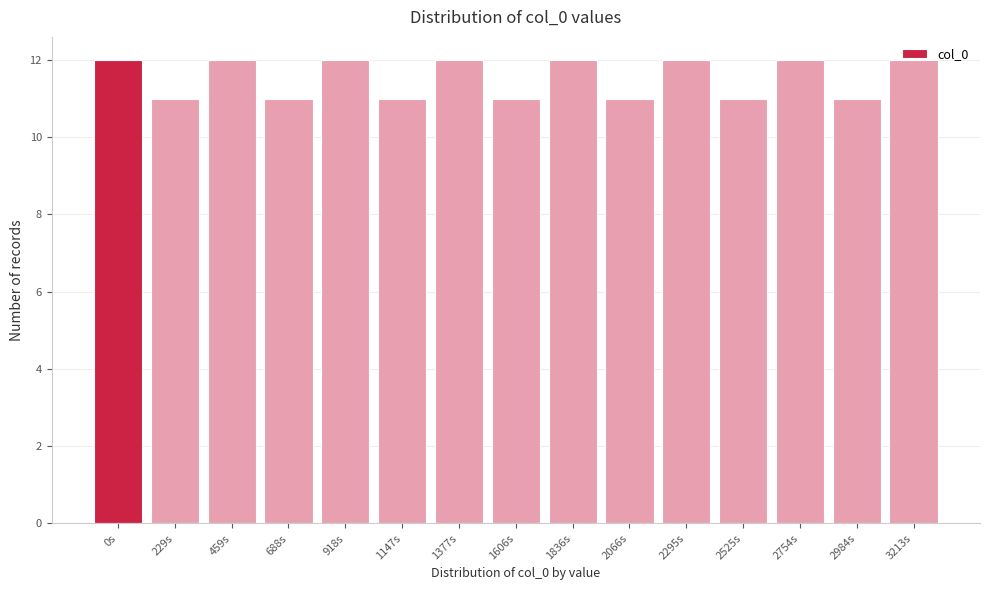

Between 1147s and 2295s, which is larger?

2295s